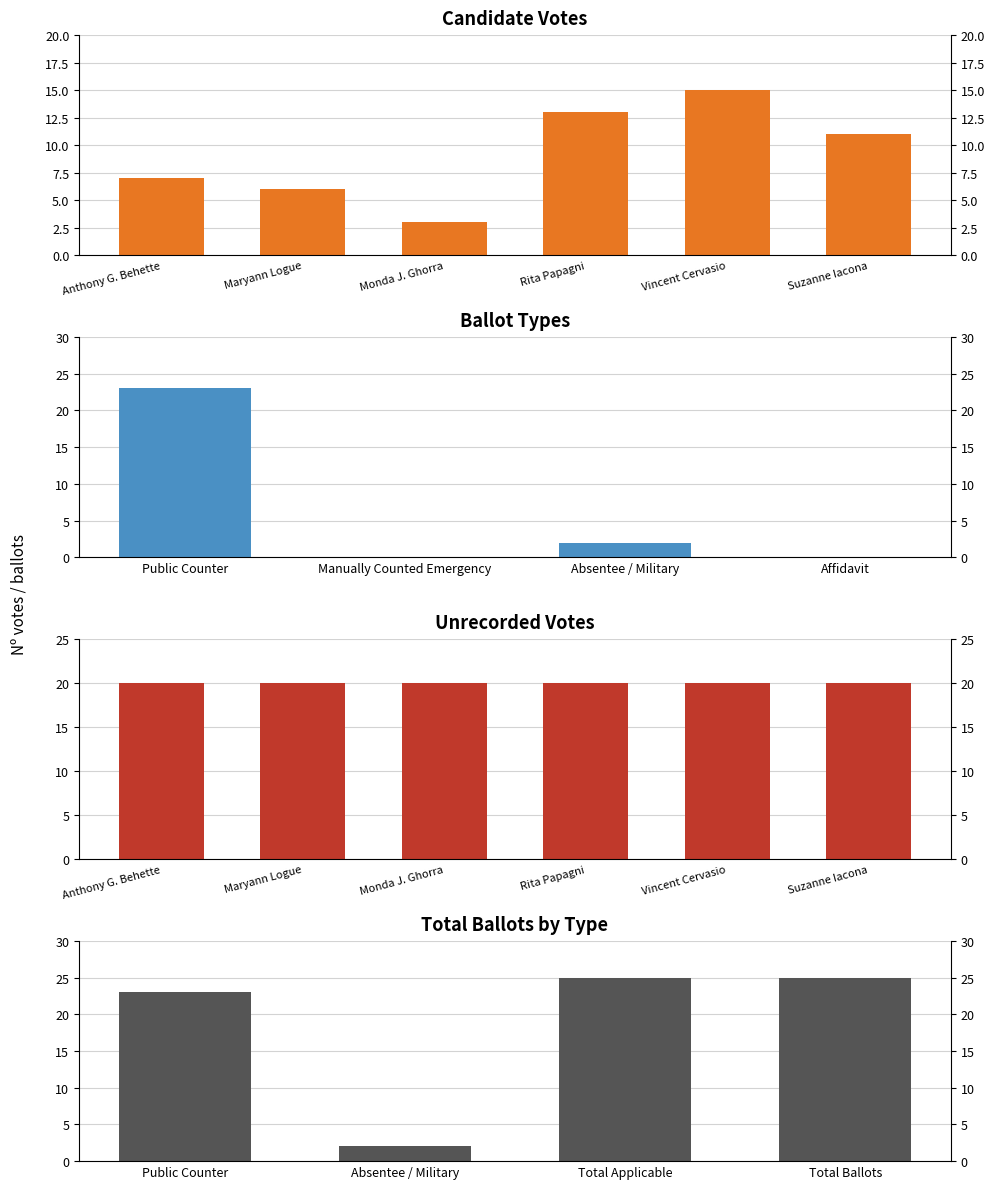

Between Maryann Logue and Vincent Cervasio, which is larger?

Vincent Cervasio